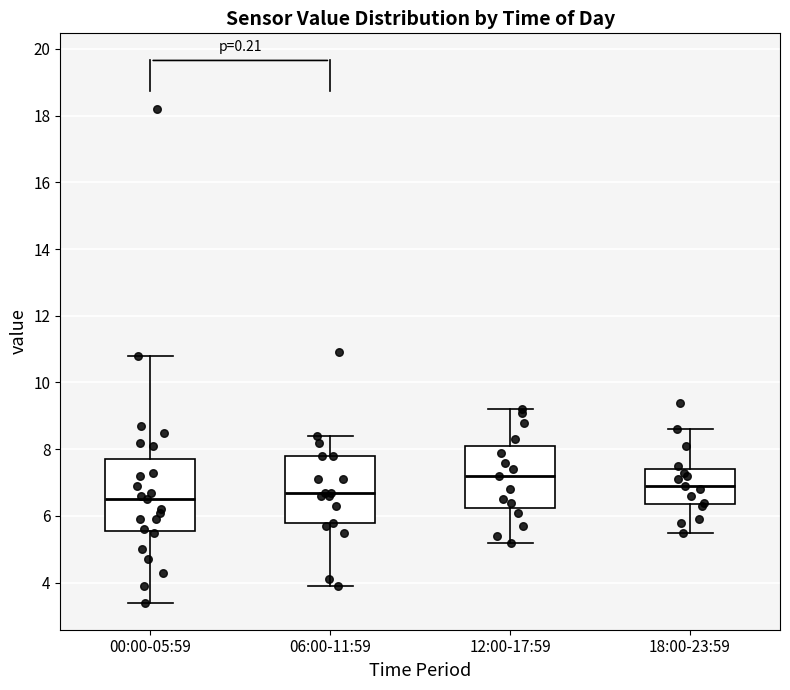

Reading left to right, transcribe this box plot: for each box, give where its median line is, the range the box spans, and where its two whiskers end, as read against the y-axis. The values are not printed on the chart, so give them approximately, as read against the axis.

00:00-05:59: median 6.6, box 5.6 to 7.8, whiskers 3.4 to 10.8
06:00-11:59: median 6.8, box 5.8 to 7.8, whiskers 4.0 to 8.4
12:00-17:59: median 7.2, box 6.2 to 8.2, whiskers 5.2 to 9.2
18:00-23:59: median 7.0, box 6.4 to 7.4, whiskers 5.6 to 8.6